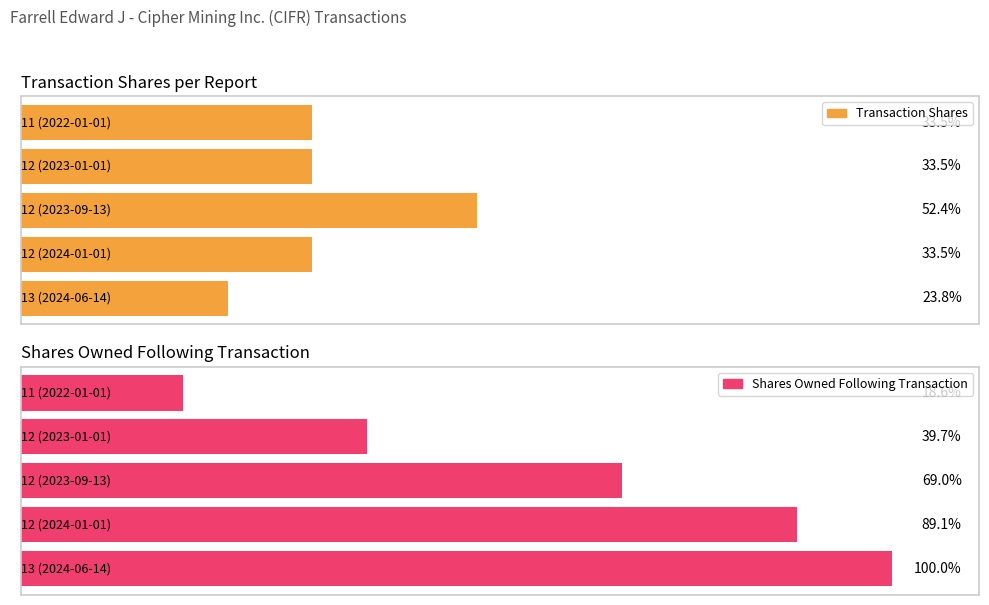

What is the difference between the highest and lowest values at 12 (2024-01-01)?

623230